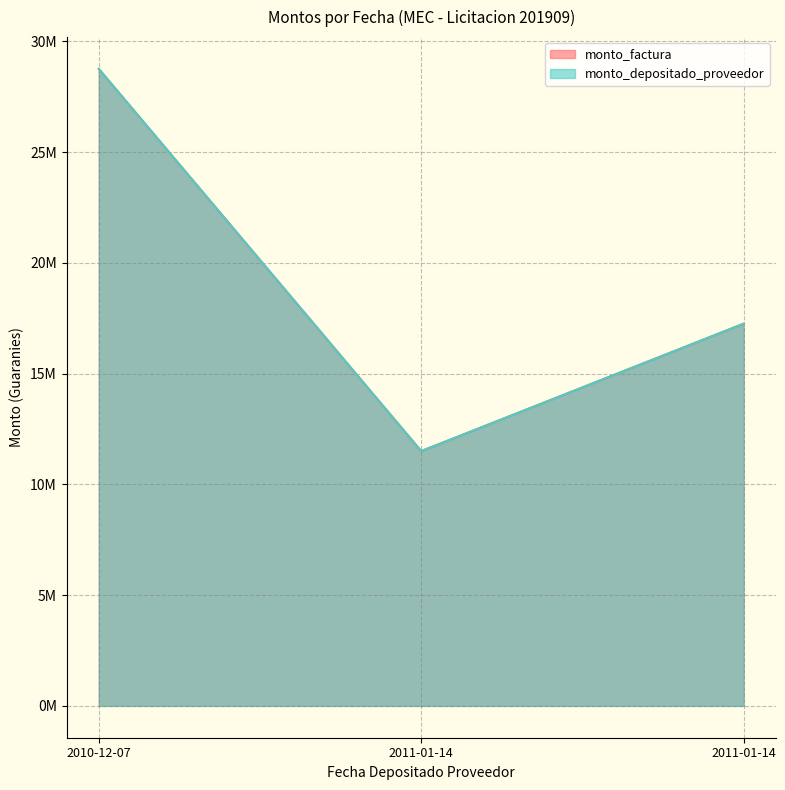

At which label is monto_depositado_proveedor closest to 20125000?

2011-01-14